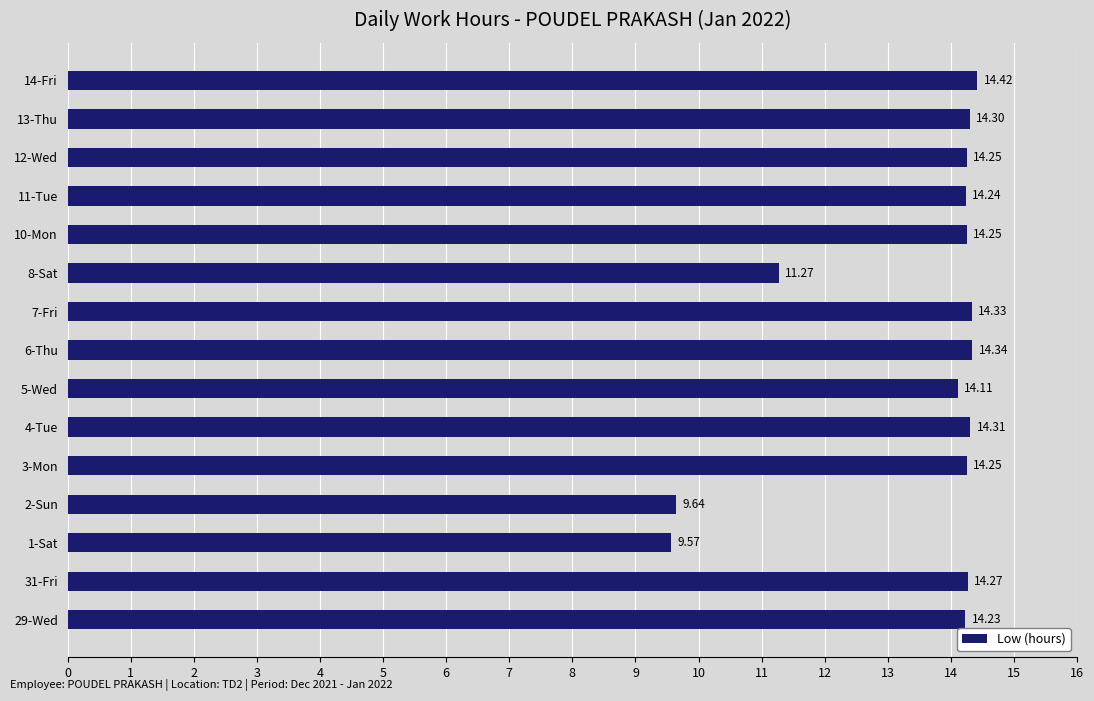

What is the ratio of the value at 31-Fri to the value at 3-Mon?

1.0